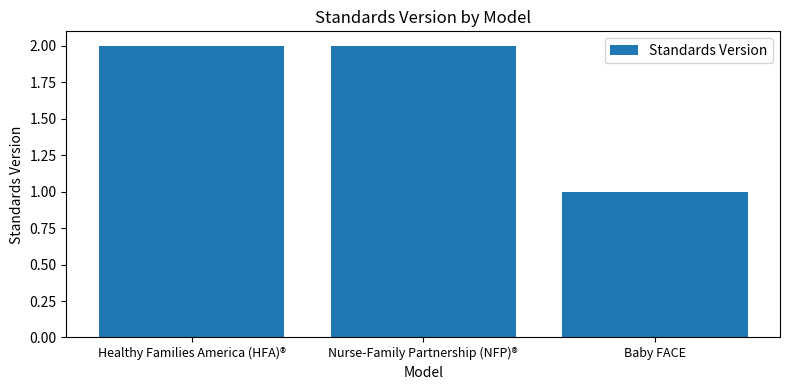

How many data points does each series have?

3